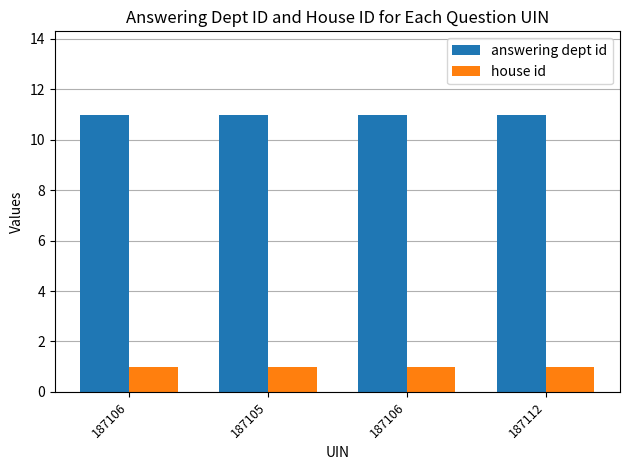

Does the chart contain stacked bars?

No